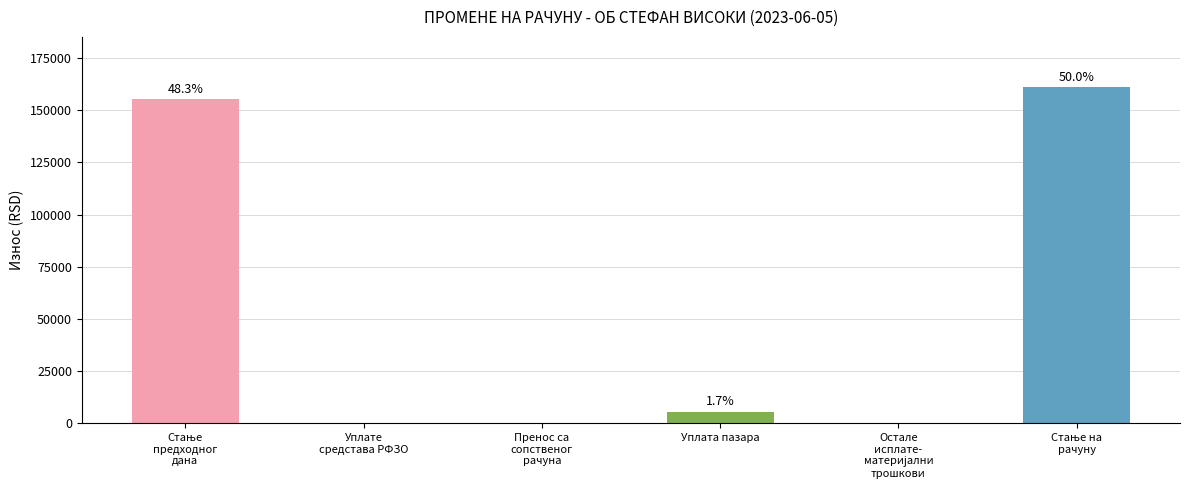

Reading left to right, transcribe all the data shown in this chart.

Стање
предходног
дана=155444.5	Уплате
средстава РФЗО=0.0	Пренос са
сопственог
рачуна=0.0	Уплата пазара=5550.0	Остале
исплате-
материјални
трошкови=0.0	Стање на
рачуну=160994.5